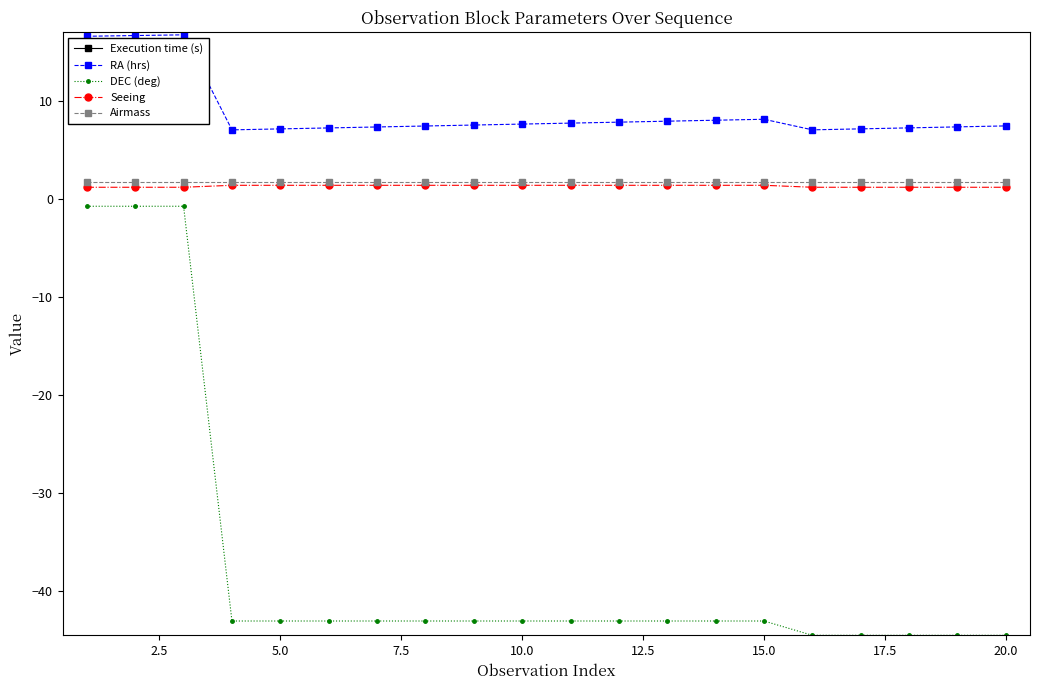

Between 12 and 14, which series saw the biggest shift?

RA (hrs)